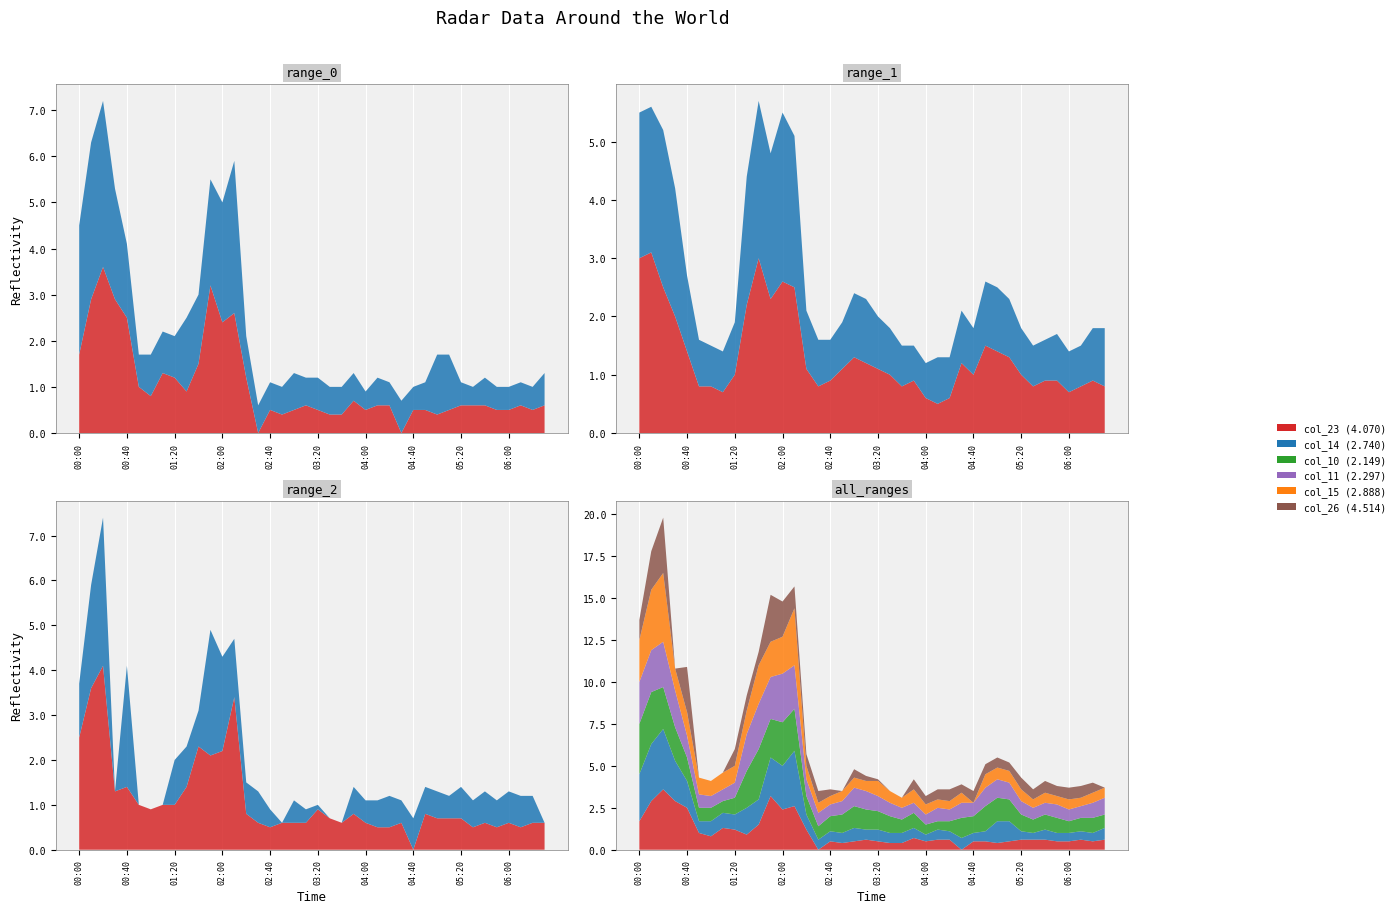

Reading right to left, what are all the values shown in this chart?

col_23 (4.070): 2002/08/02 06:30=0.6	2002/08/02 06:20=0.5	2002/08/02 06:10=0.6	2002/08/02 06:00=0.5	2002/08/02 05:50=0.5	2002/08/02 05:40=0.6	2002/08/02 05:30=0.6	2002/08/02 05:20=0.6	2002/08/02 05:10=0.5	2002/08/02 05:00=0.4	2002/08/02 04:50=0.5	2002/08/02 04:40=0.5	2002/08/02 04:30=0.0	2002/08/02 04:20=0.6	2002/08/02 04:10=0.6	2002/08/02 04:00=0.5	2002/08/02 03:50=0.7	2002/08/02 03:40=0.4	2002/08/02 03:30=0.4	2002/08/02 03:20=0.5	2002/08/02 03:10=0.6	2002/08/02 03:00=0.5	2002/08/02 02:50=0.4	2002/08/02 02:40=0.5	2002/08/02 02:30=0.0	2002/08/02 02:20=1.2	2002/08/02 02:10=2.6	2002/08/02 02:00=2.4	2002/08/02 01:50=3.2	2002/08/02 01:40=1.5	2002/08/02 01:30=0.9	2002/08/02 01:20=1.2	2002/08/02 01:10=1.3	2002/08/02 01:00=0.8	2002/08/02 00:50=1.0	2002/08/02 00:40=2.5	2002/08/02 00:30=2.9	2002/08/02 00:20=3.6	2002/08/02 00:10=2.9	2002/08/02 00:00=1.7
col_14 (2.740): 2002/08/02 06:30=0.7	2002/08/02 06:20=0.5	2002/08/02 06:10=0.5	2002/08/02 06:00=0.5	2002/08/02 05:50=0.5	2002/08/02 05:40=0.6	2002/08/02 05:30=0.4	2002/08/02 05:20=0.5	2002/08/02 05:10=1.2	2002/08/02 05:00=1.3	2002/08/02 04:50=0.6	2002/08/02 04:40=0.5	2002/08/02 04:30=0.7	2002/08/02 04:20=0.5	2002/08/02 04:10=0.6	2002/08/02 04:00=0.4	2002/08/02 03:50=0.6	2002/08/02 03:40=0.6	2002/08/02 03:30=0.6	2002/08/02 03:20=0.7	2002/08/02 03:10=0.6	2002/08/02 03:00=0.8	2002/08/02 02:50=0.6	2002/08/02 02:40=0.6	2002/08/02 02:30=0.6	2002/08/02 02:20=0.9	2002/08/02 02:10=3.3	2002/08/02 02:00=2.6	2002/08/02 01:50=2.3	2002/08/02 01:40=1.5	2002/08/02 01:30=1.6	2002/08/02 01:20=0.9	2002/08/02 01:10=0.9	2002/08/02 01:00=0.9	2002/08/02 00:50=0.7	2002/08/02 00:40=1.6	2002/08/02 00:30=2.4	2002/08/02 00:20=3.6	2002/08/02 00:10=3.4	2002/08/02 00:00=2.8
col_10 (2.149): 2002/08/02 06:30=0.8	2002/08/02 06:20=0.9	2002/08/02 06:10=0.8	2002/08/02 06:00=0.7	2002/08/02 05:50=0.9	2002/08/02 05:40=0.9	2002/08/02 05:30=0.8	2002/08/02 05:20=1.0	2002/08/02 05:10=1.3	2002/08/02 05:00=1.4	2002/08/02 04:50=1.5	2002/08/02 04:40=1.0	2002/08/02 04:30=1.2	2002/08/02 04:20=0.6	2002/08/02 04:10=0.5	2002/08/02 04:00=0.6	2002/08/02 03:50=0.9	2002/08/02 03:40=0.8	2002/08/02 03:30=1.0	2002/08/02 03:20=1.1	2002/08/02 03:10=1.2	2002/08/02 03:00=1.3	2002/08/02 02:50=1.1	2002/08/02 02:40=0.9	2002/08/02 02:30=0.8	2002/08/02 02:20=1.1	2002/08/02 02:10=2.5	2002/08/02 02:00=2.6	2002/08/02 01:50=2.3	2002/08/02 01:40=3.0	2002/08/02 01:30=2.2	2002/08/02 01:20=1.0	2002/08/02 01:10=0.7	2002/08/02 01:00=0.8	2002/08/02 00:50=0.8	2002/08/02 00:40=1.4	2002/08/02 00:30=2.0	2002/08/02 00:20=2.5	2002/08/02 00:10=3.1	2002/08/02 00:00=3.0
col_11 (2.297): 2002/08/02 06:30=1.0	2002/08/02 06:20=0.9	2002/08/02 06:10=0.7	2002/08/02 06:00=0.7	2002/08/02 05:50=0.8	2002/08/02 05:40=0.7	2002/08/02 05:30=0.7	2002/08/02 05:20=0.8	2002/08/02 05:10=1.0	2002/08/02 05:00=1.1	2002/08/02 04:50=1.1	2002/08/02 04:40=0.8	2002/08/02 04:30=0.9	2002/08/02 04:20=0.7	2002/08/02 04:10=0.8	2002/08/02 04:00=0.6	2002/08/02 03:50=0.6	2002/08/02 03:40=0.7	2002/08/02 03:30=0.8	2002/08/02 03:20=0.9	2002/08/02 03:10=1.1	2002/08/02 03:00=1.1	2002/08/02 02:50=0.8	2002/08/02 02:40=0.7	2002/08/02 02:30=0.8	2002/08/02 02:20=1.0	2002/08/02 02:10=2.6	2002/08/02 02:00=2.9	2002/08/02 01:50=2.5	2002/08/02 01:40=2.7	2002/08/02 01:30=2.2	2002/08/02 01:20=0.9	2002/08/02 01:10=0.7	2002/08/02 01:00=0.7	2002/08/02 00:50=0.8	2002/08/02 00:40=1.3	2002/08/02 00:30=2.2	2002/08/02 00:20=2.7	2002/08/02 00:10=2.5	2002/08/02 00:00=2.5
col_15 (2.888): 2002/08/02 06:30=0.6	2002/08/02 06:20=0.6	2002/08/02 06:10=0.5	2002/08/02 06:00=0.6	2002/08/02 05:50=0.5	2002/08/02 05:40=0.6	2002/08/02 05:30=0.5	2002/08/02 05:20=0.7	2002/08/02 05:10=0.7	2002/08/02 05:00=0.7	2002/08/02 04:50=0.8	2002/08/02 04:40=0.0	2002/08/02 04:30=0.6	2002/08/02 04:20=0.5	2002/08/02 04:10=0.5	2002/08/02 04:00=0.6	2002/08/02 03:50=0.8	2002/08/02 03:40=0.6	2002/08/02 03:30=0.7	2002/08/02 03:20=0.9	2002/08/02 03:10=0.6	2002/08/02 03:00=0.6	2002/08/02 02:50=0.6	2002/08/02 02:40=0.5	2002/08/02 02:30=0.6	2002/08/02 02:20=0.8	2002/08/02 02:10=3.4	2002/08/02 02:00=2.2	2002/08/02 01:50=2.1	2002/08/02 01:40=2.3	2002/08/02 01:30=1.4	2002/08/02 01:20=1.0	2002/08/02 01:10=1.0	2002/08/02 01:00=0.9	2002/08/02 00:50=1.0	2002/08/02 00:40=1.4	2002/08/02 00:30=1.3	2002/08/02 00:20=4.1	2002/08/02 00:10=3.6	2002/08/02 00:00=2.5
col_26 (4.514): 2002/08/02 06:30=0.0	2002/08/02 06:20=0.6	2002/08/02 06:10=0.7	2002/08/02 06:00=0.7	2002/08/02 05:50=0.6	2002/08/02 05:40=0.7	2002/08/02 05:30=0.6	2002/08/02 05:20=0.7	2002/08/02 05:10=0.5	2002/08/02 05:00=0.6	2002/08/02 04:50=0.6	2002/08/02 04:40=0.7	2002/08/02 04:30=0.5	2002/08/02 04:20=0.7	2002/08/02 04:10=0.6	2002/08/02 04:00=0.5	2002/08/02 03:50=0.6	2002/08/02 03:40=0.0	2002/08/02 03:30=0.0	2002/08/02 03:20=0.1	2002/08/02 03:10=0.3	2002/08/02 03:00=0.5	2002/08/02 02:50=0.0	2002/08/02 02:40=0.4	2002/08/02 02:30=0.7	2002/08/02 02:20=0.7	2002/08/02 02:10=1.3	2002/08/02 02:00=2.1	2002/08/02 01:50=2.8	2002/08/02 01:40=0.8	2002/08/02 01:30=0.9	2002/08/02 01:20=1.0	2002/08/02 01:10=0.0	2002/08/02 01:00=0.0	2002/08/02 00:50=0.0	2002/08/02 00:40=2.7	2002/08/02 00:30=0.0	2002/08/02 00:20=3.3	2002/08/02 00:10=2.3	2002/08/02 00:00=1.2